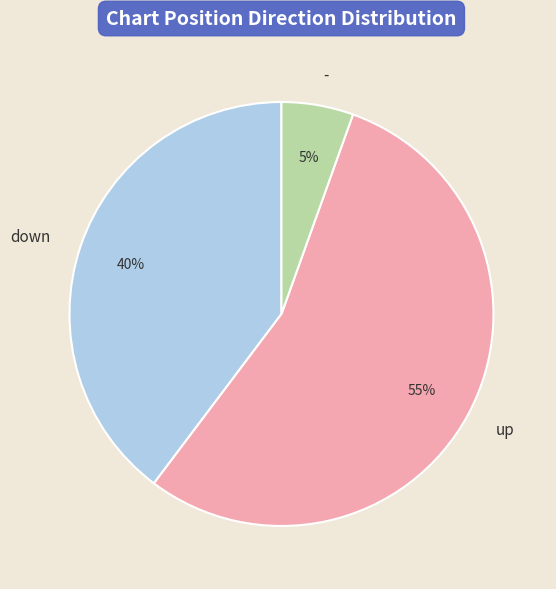

True or false: down accounts for 32% of the total.

False